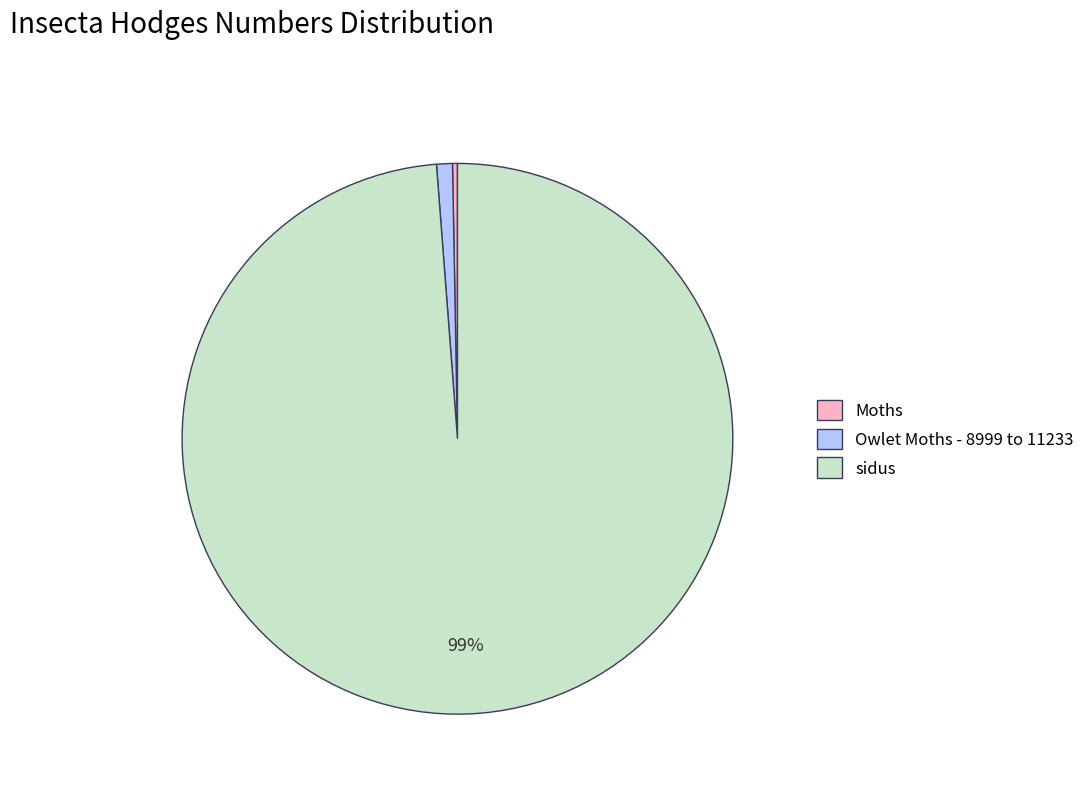

Is the sum of sidus and Owlet Moths - 8999 to 11233 greater than half?

Yes